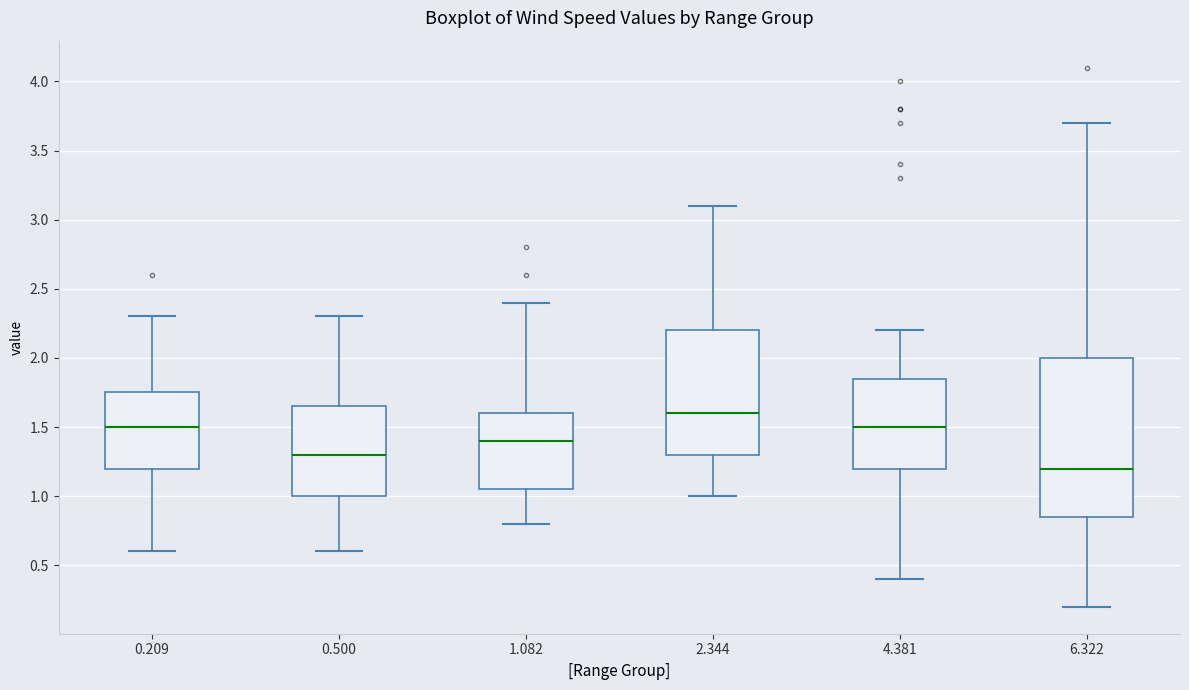

Reading left to right, transcribe this box plot: for each box, give where its median line is, the range the box spans, and where its two whiskers end, as read against the y-axis. The values are not printed on the chart, so give them approximately, as read against the axis.

0.209: median 1.50, box 1.20 to 1.75, whiskers 0.60 to 2.30
0.500: median 1.30, box 1.00 to 1.65, whiskers 0.60 to 2.30
1.082: median 1.40, box 1.05 to 1.60, whiskers 0.80 to 2.40
2.344: median 1.60, box 1.30 to 2.20, whiskers 1.00 to 3.10
4.381: median 1.50, box 1.20 to 1.85, whiskers 0.40 to 2.20
6.322: median 1.20, box 0.85 to 2.00, whiskers 0.20 to 3.70